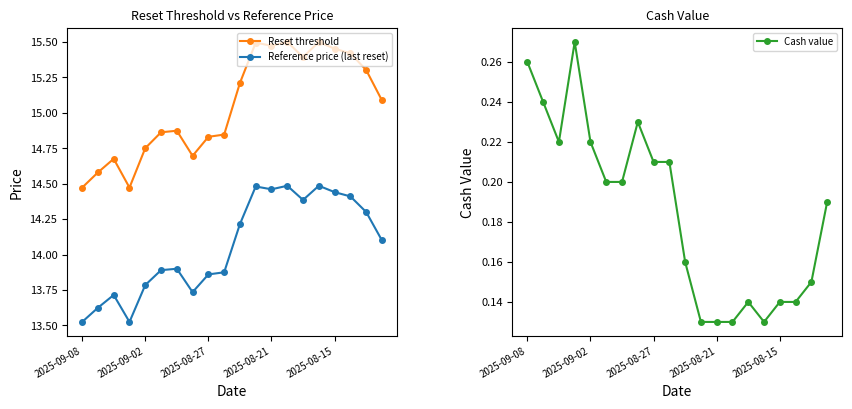

What are all the series names shown in the legend?

Reset threshold, Reference price (last reset), Cash value